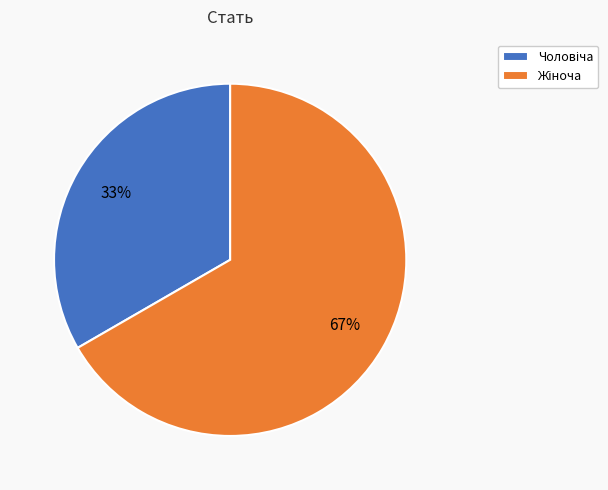

Does any single category account for the majority?

Yes